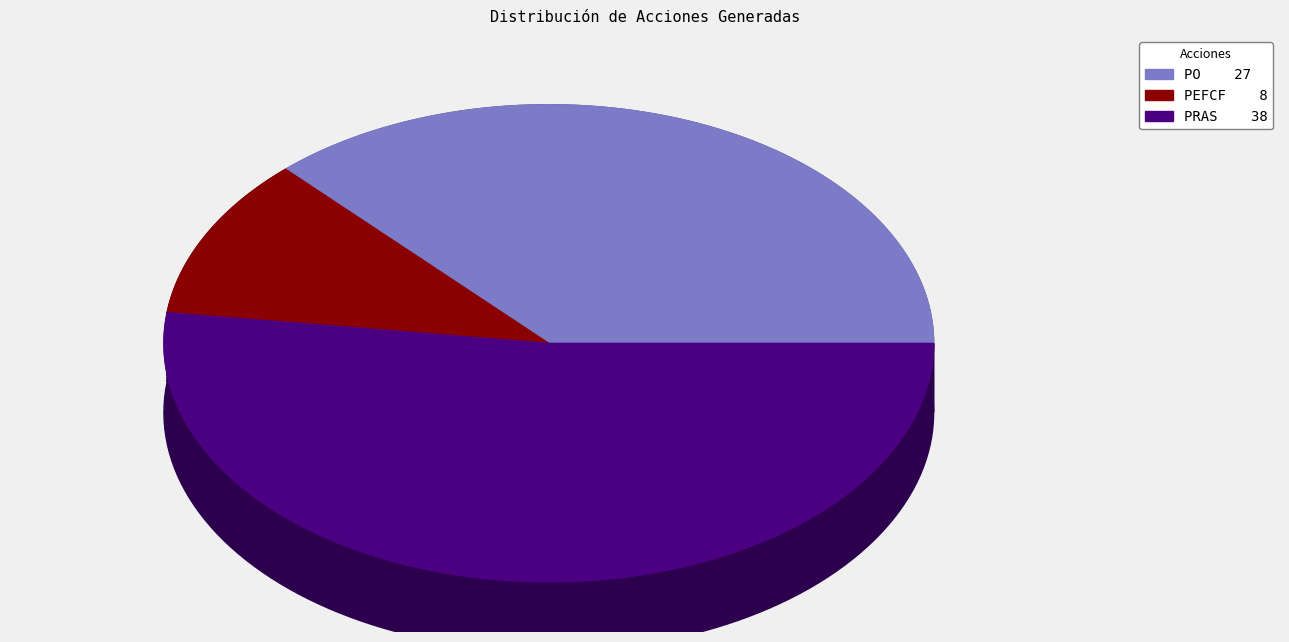

What is the majority slice?

PRAS